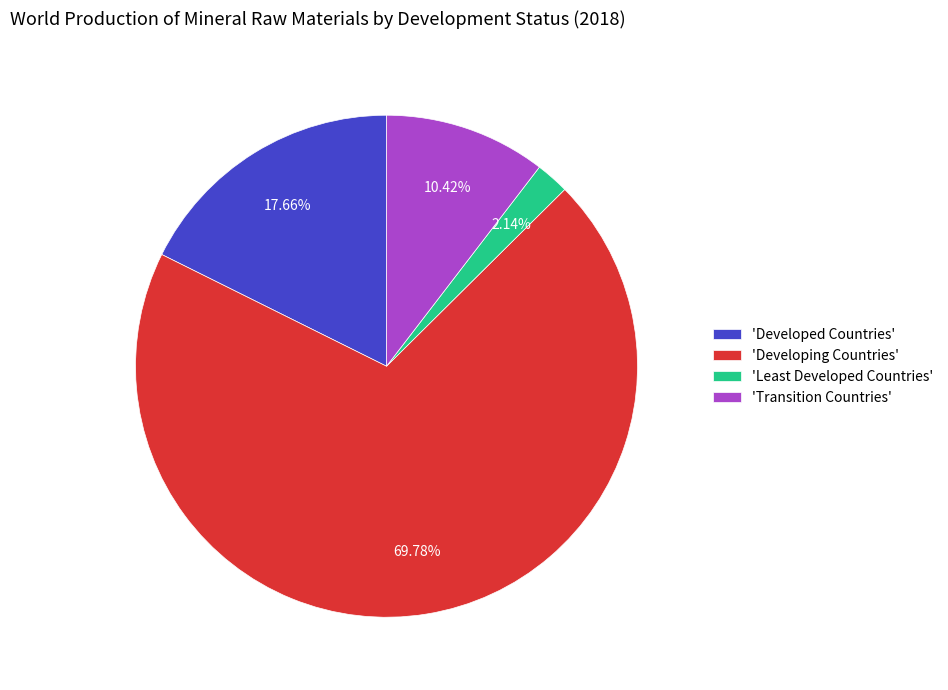

Is there a majority slice in this chart?

Yes